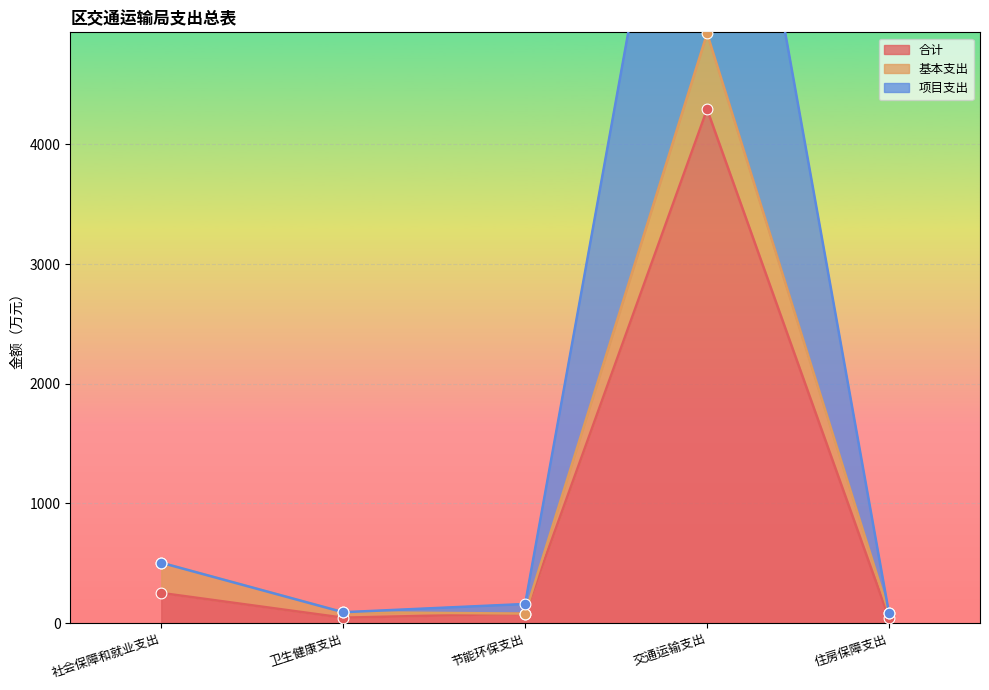

The 合计 series shows 4291.5 at 交通运输支出. True or false?

True